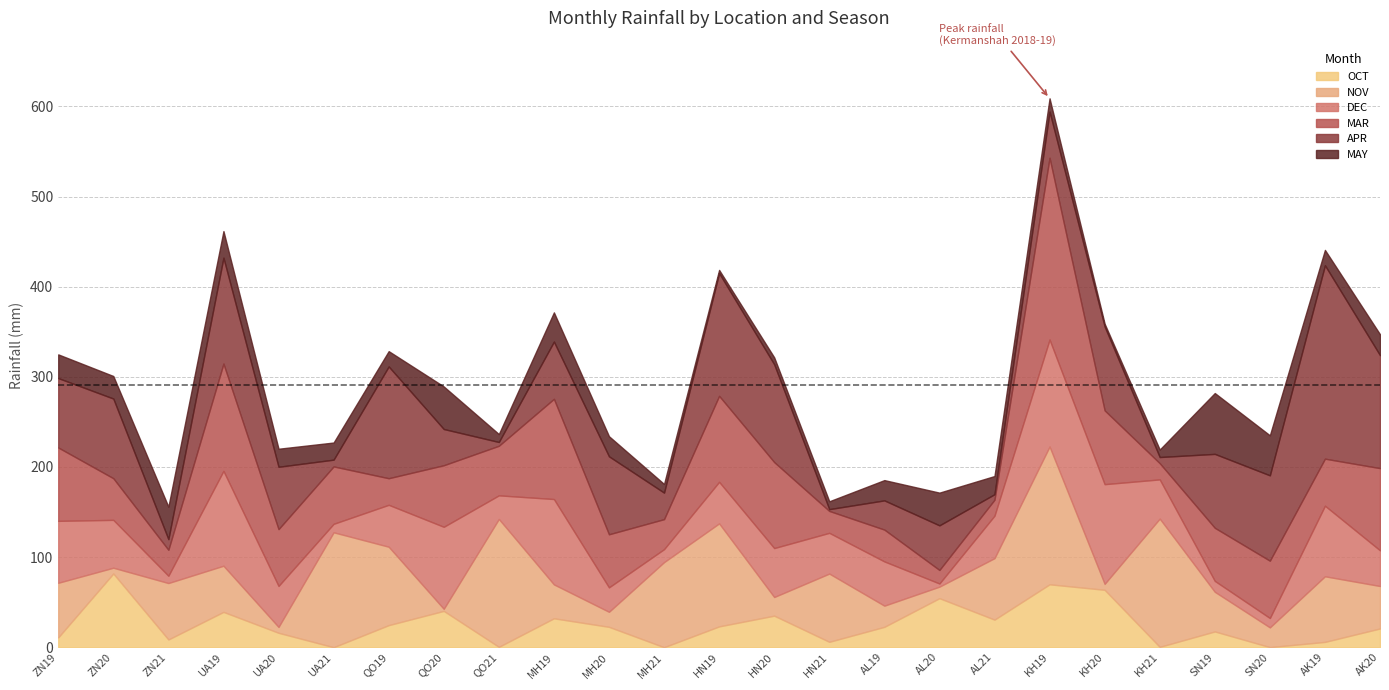

Rank the series by their maximum value, from highest to lowest.

APR, MAR, NOV, DEC, OCT, MAY